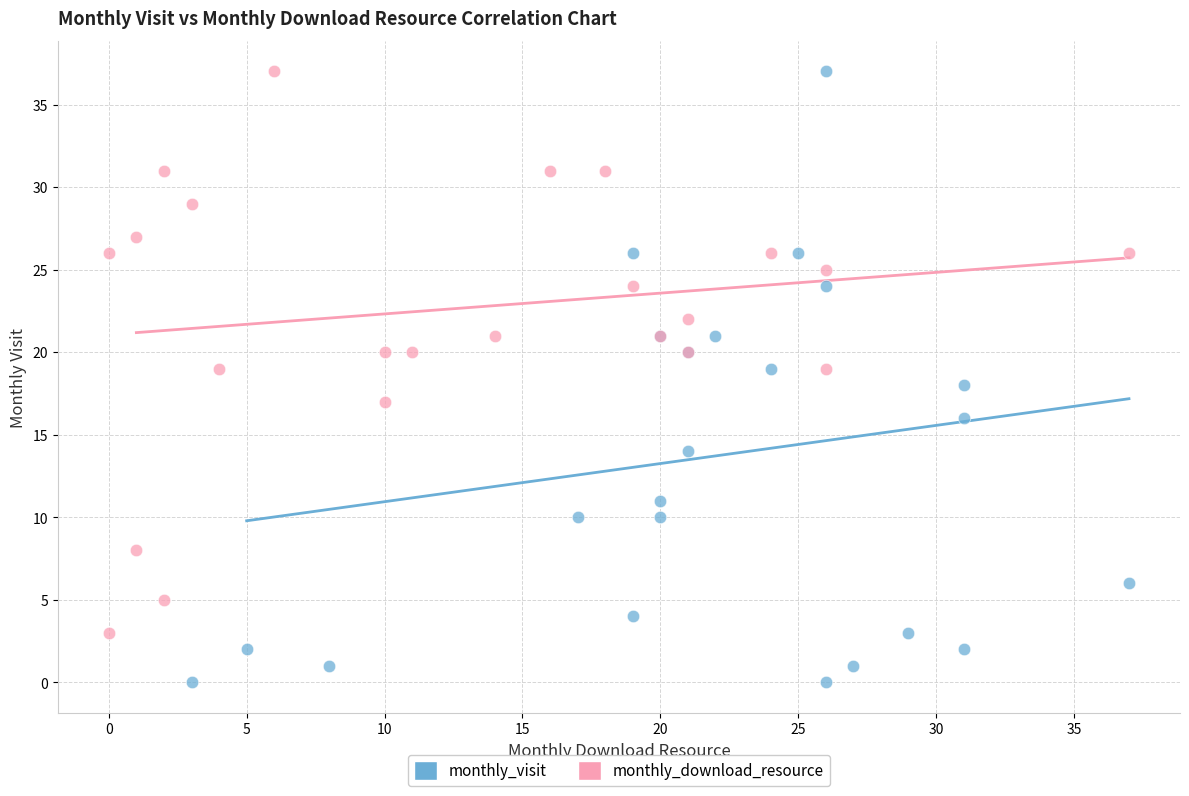

Which series reaches the minimum Y coordinate?

monthly_visit